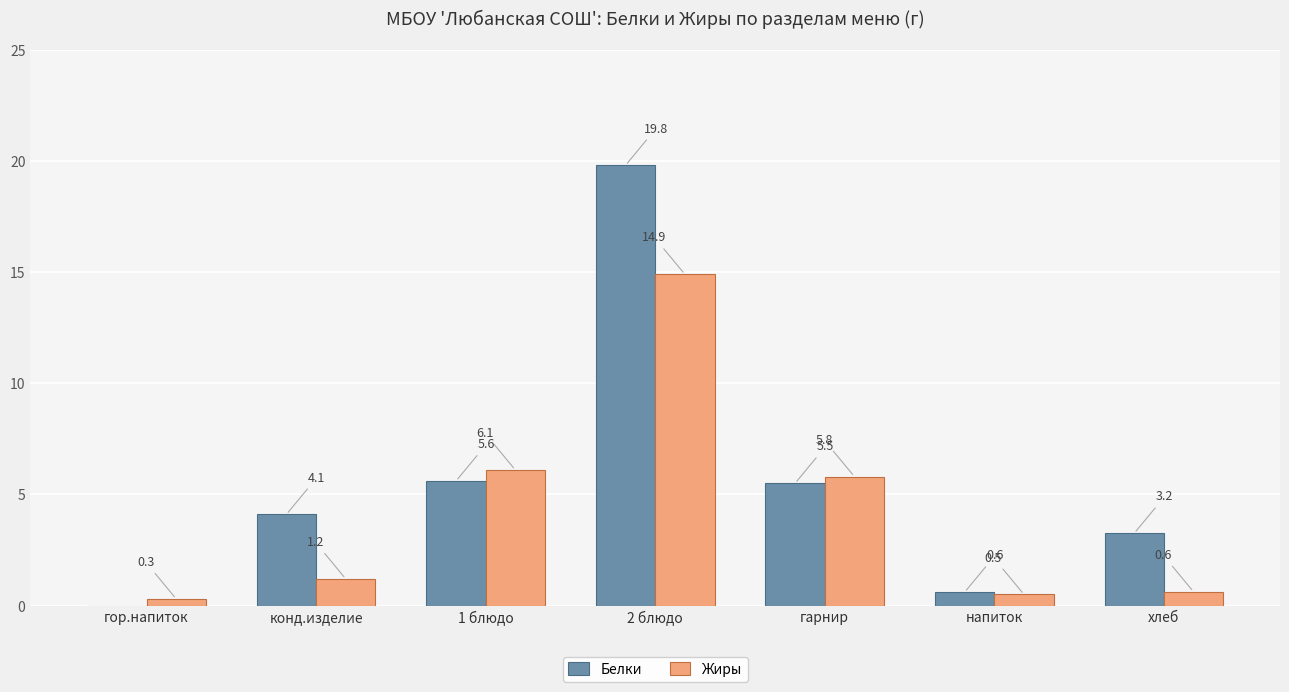

Which series has the largest total across all categories?

Белки